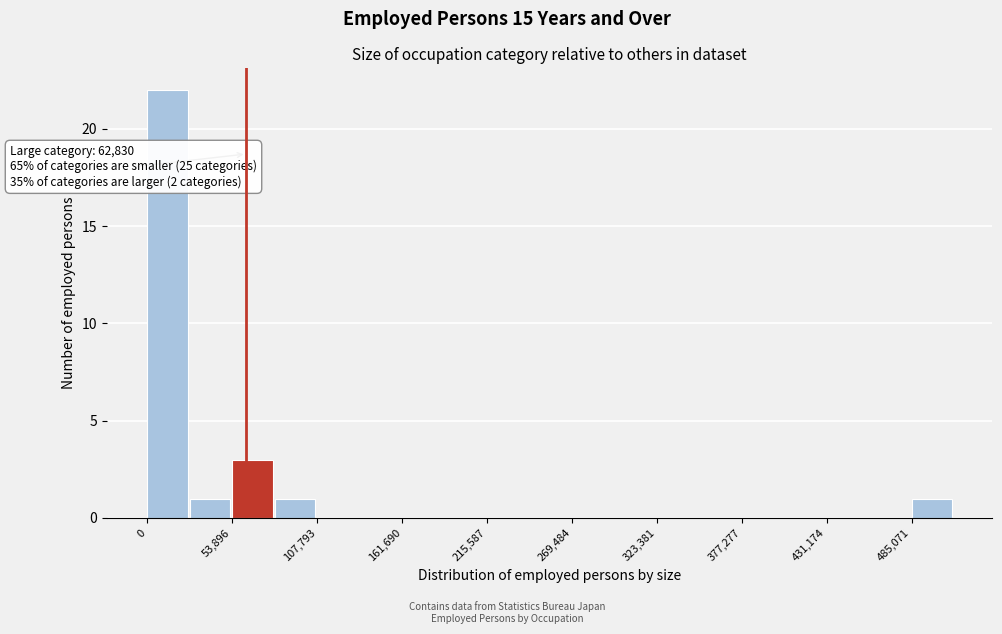

Around what value on the x-axis is the tallest bar? Give the approximate position of its centre, as read against the axis.

10000